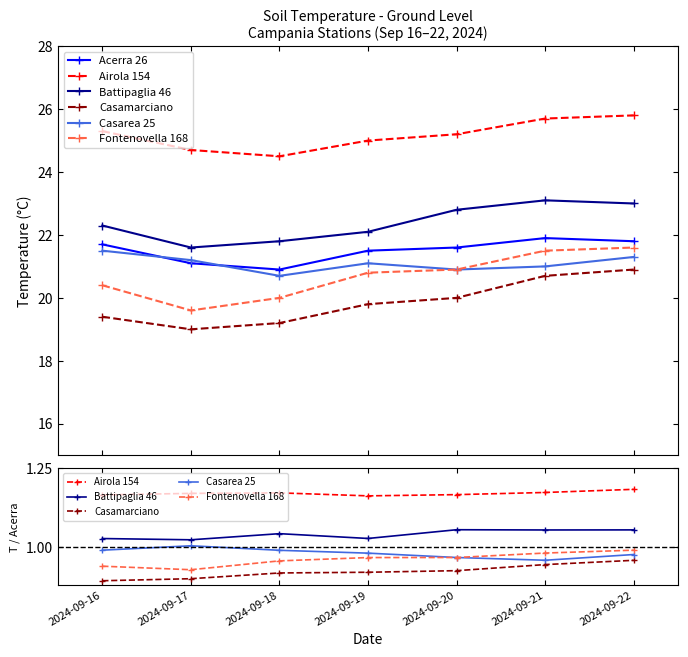

How many lines are shown in the chart?

6